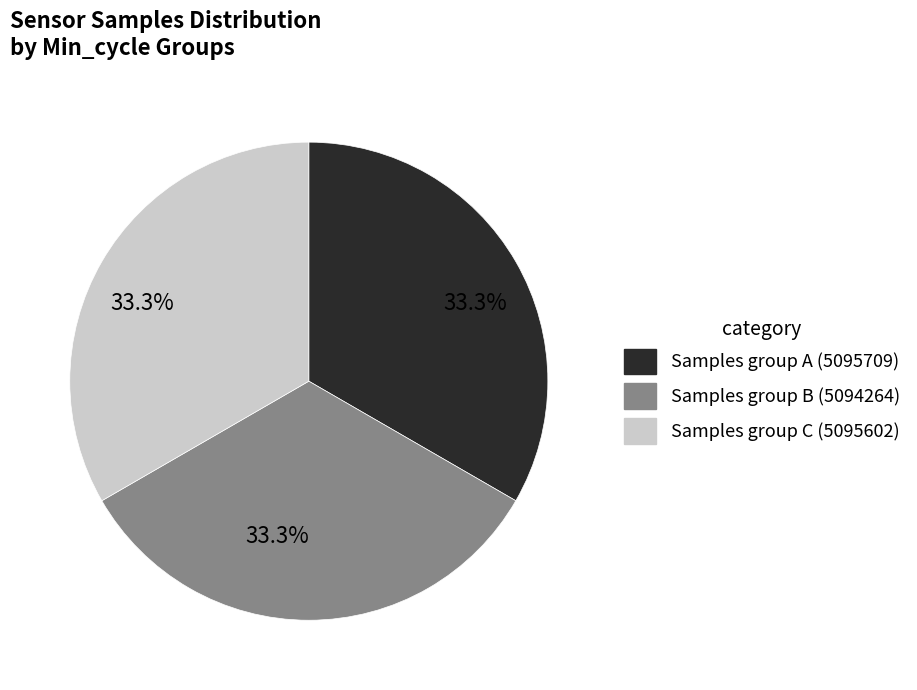

Does any single category account for the majority?

No